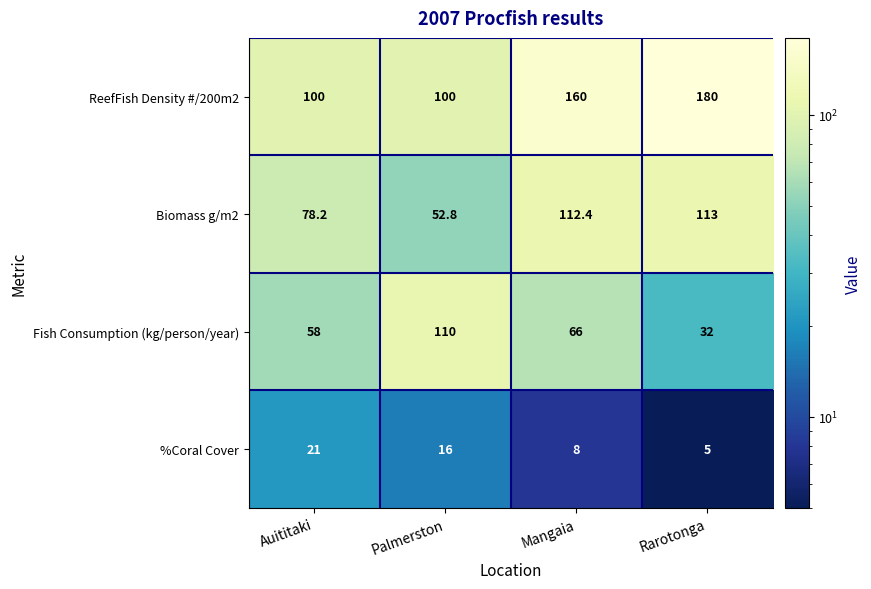

Which label corresponds to the smallest value in the chart?

Rarotonga